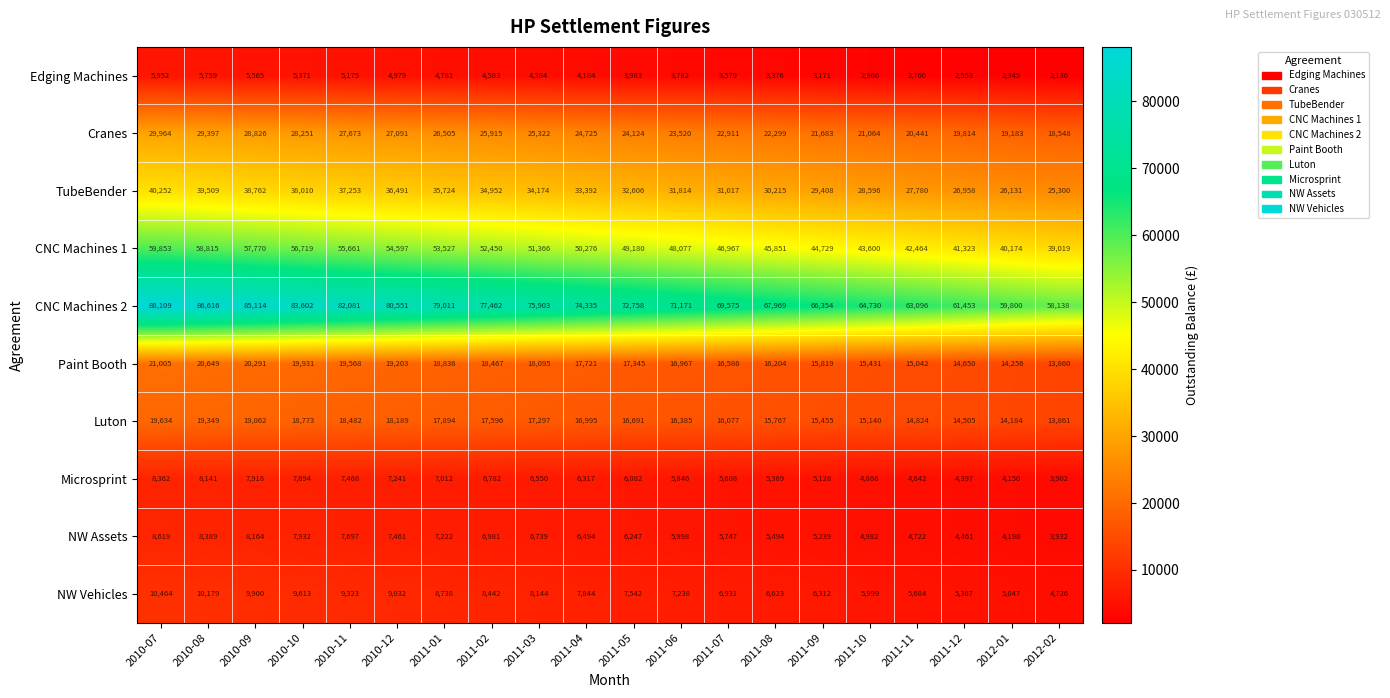

Between 2010-09 and 2011-08, which series saw the biggest shift?

CNC Machines 2